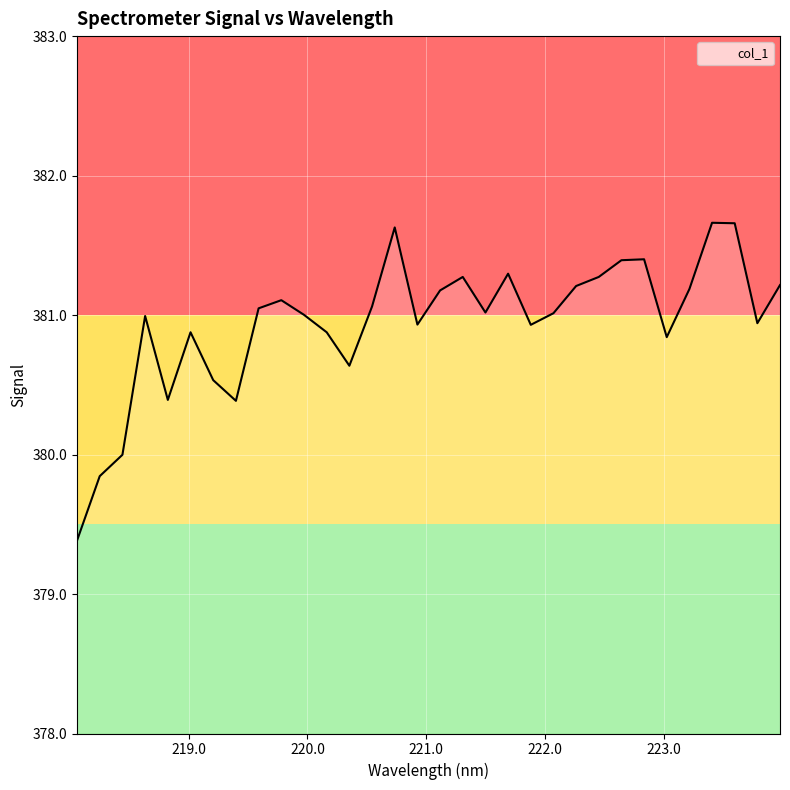

What is the minimum value shown in the chart?

379.4